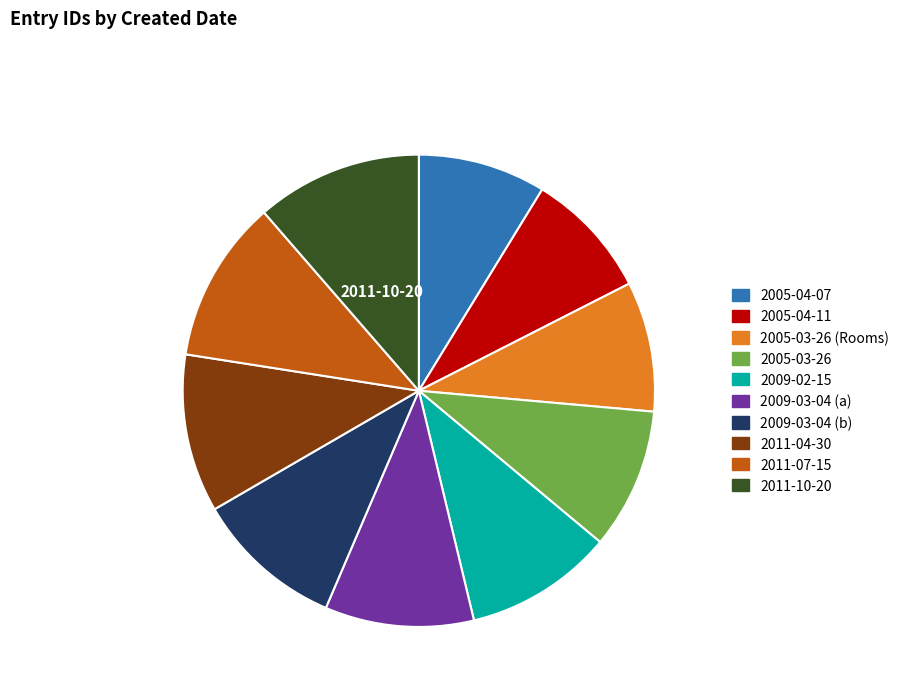

Do 2005-04-11 and 2005-04-07 together represent more than half of the pie?

No